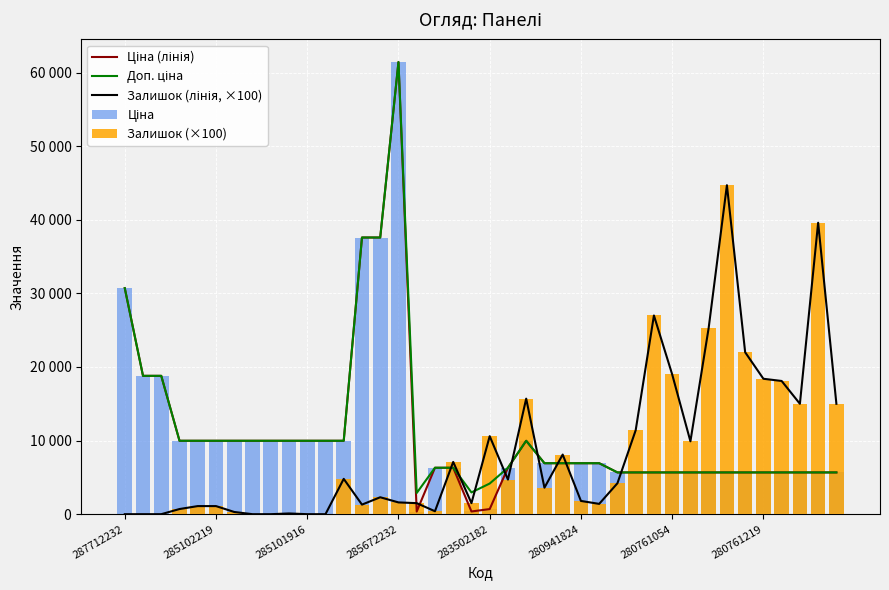

What is the difference between the maximum and minimum values in the Ціна series?

61074.4